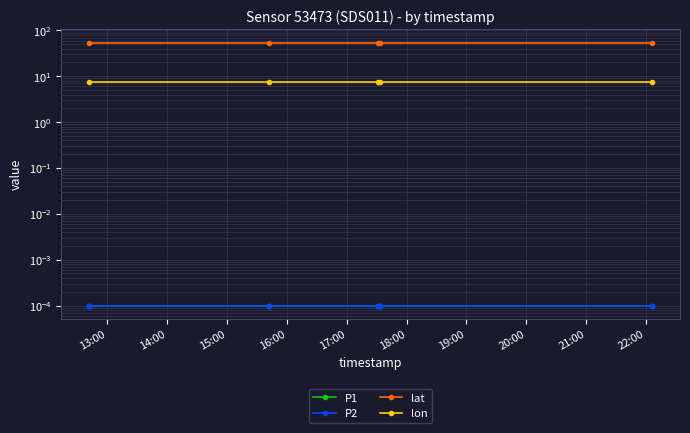

Which category has the highest value in the P1 series?

13:00